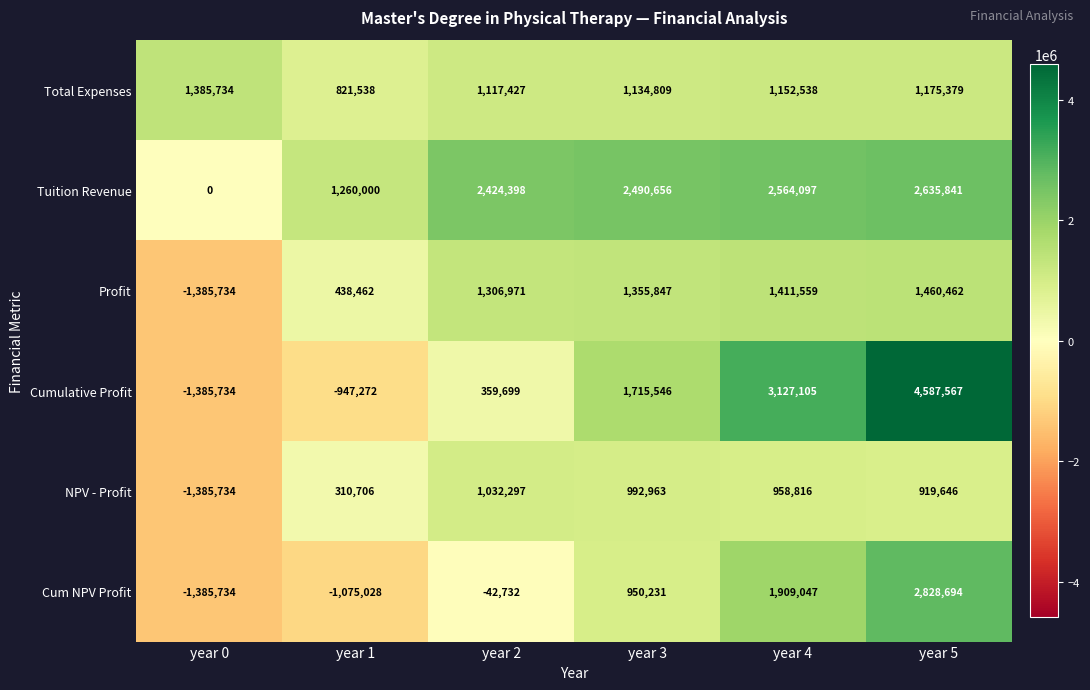

What is the maximum value shown in the chart?

4587567